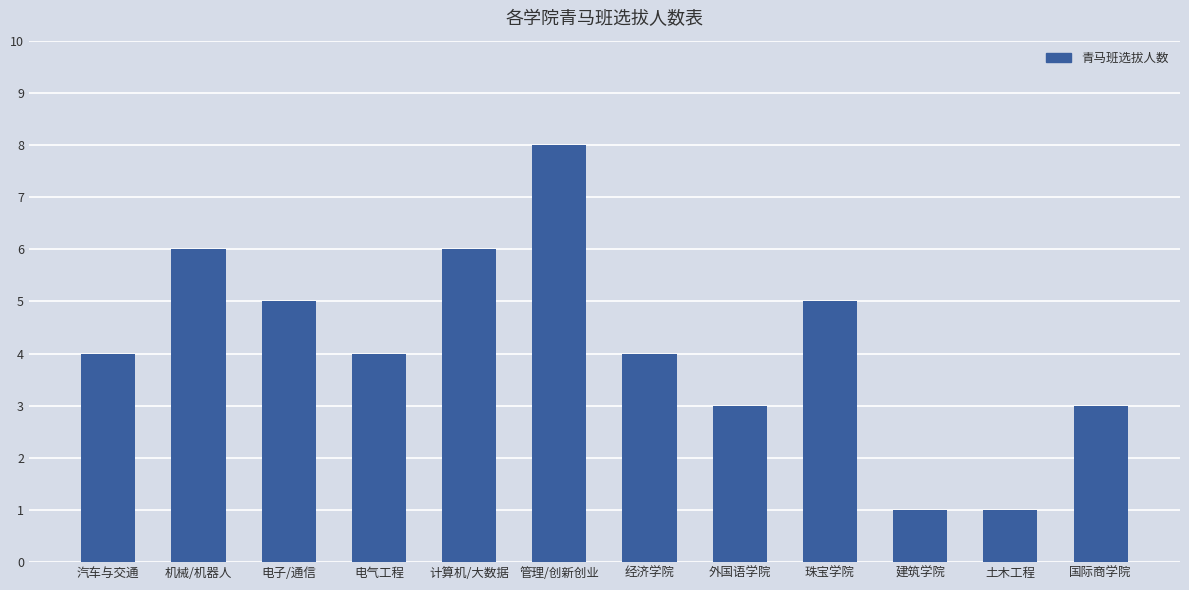

Is it true that the value at 珠宝学院 is 5?

True